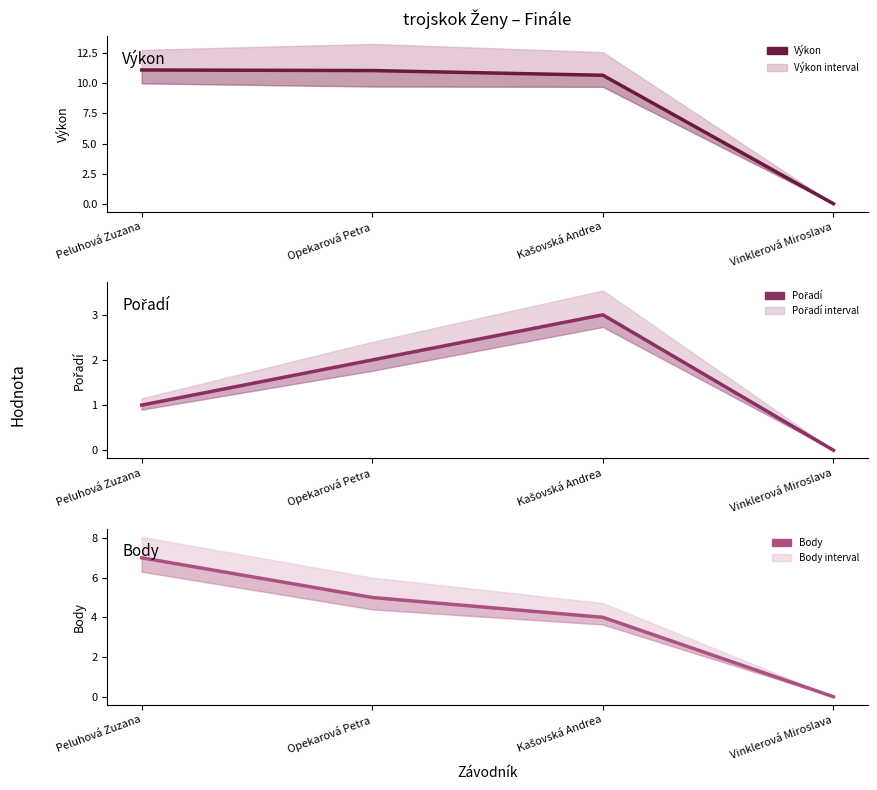

Reading left to right, extract all data points from this chart.

Výkon: 11.1	11.1	10.7	0.0
Pořadí: 1.0	2.0	3.0	0.0
Body: 7.0	5.0	4.0	0.0